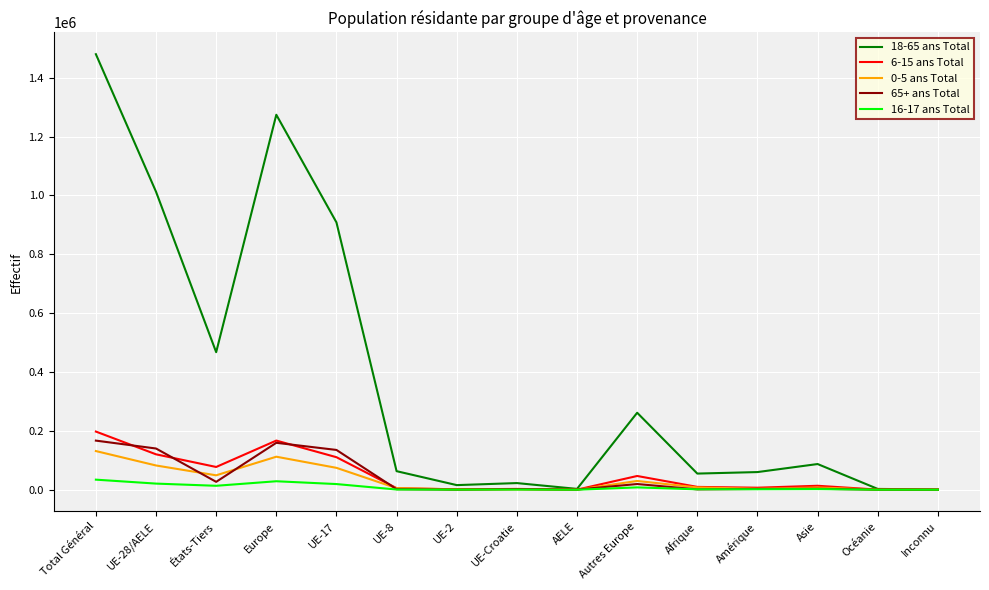

What is the difference between the maximum and second lowest values in the 18-65 ans Total series?

1477087